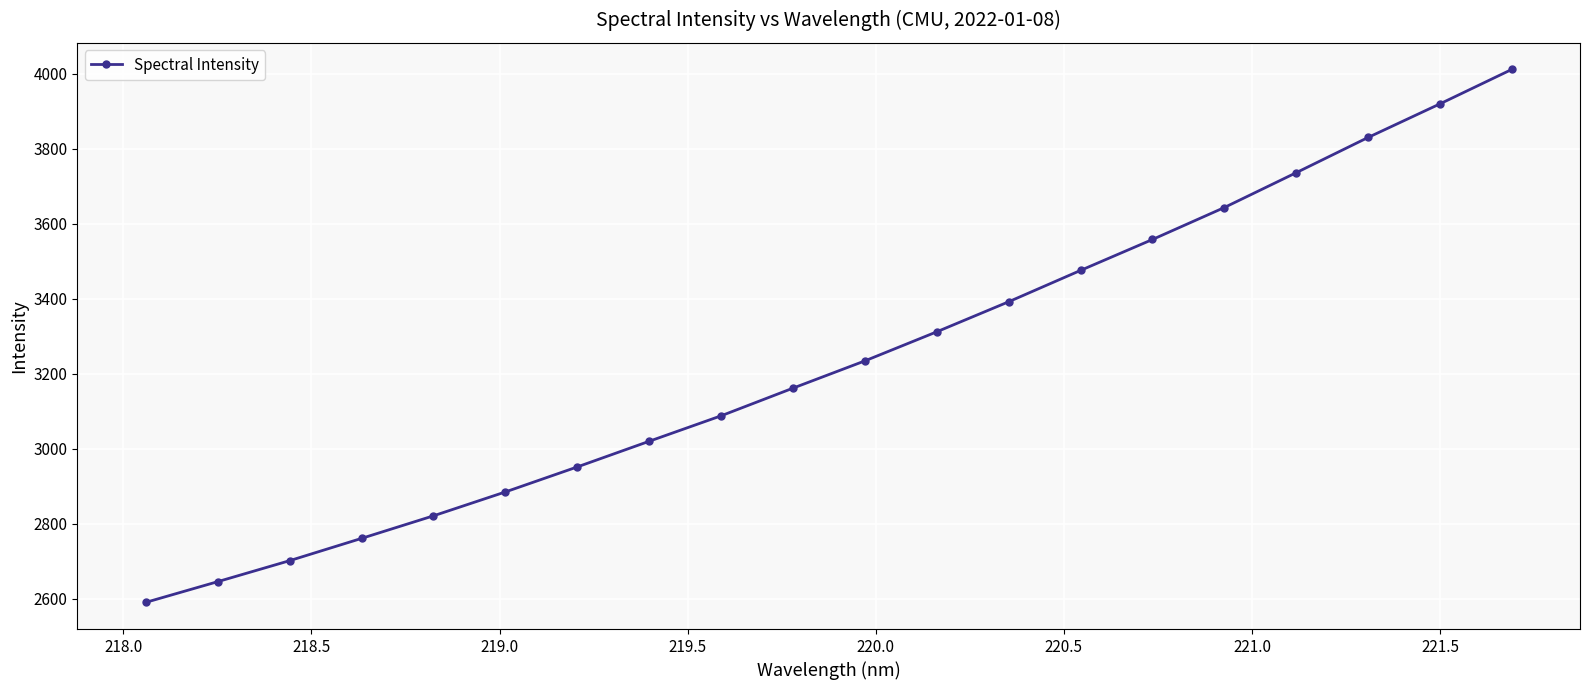

What is the value of the 1st point from the left?

2590.9